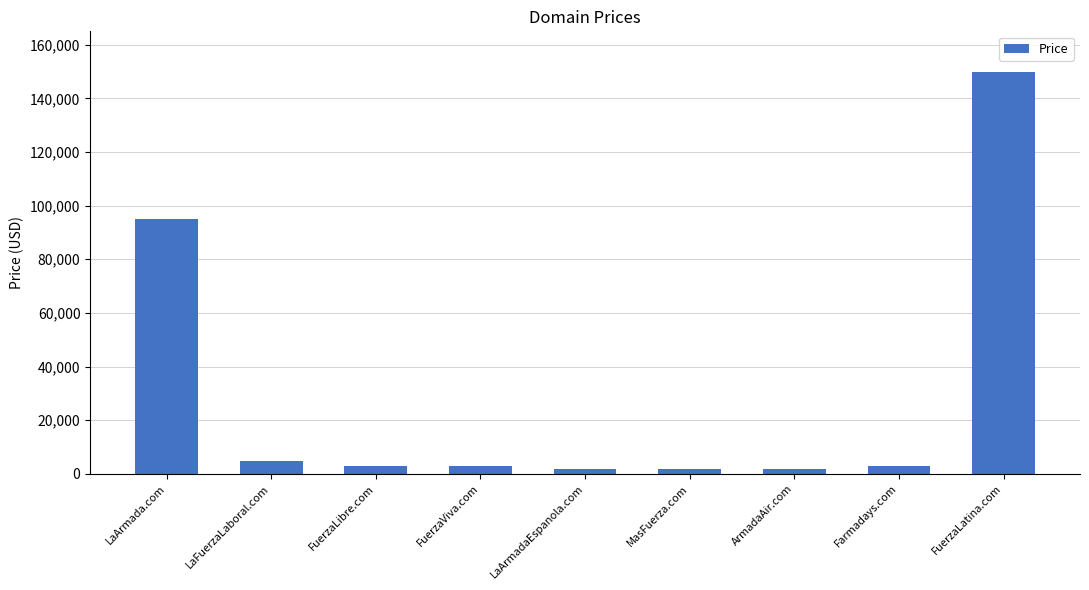

How many data points are less than 2888?

3